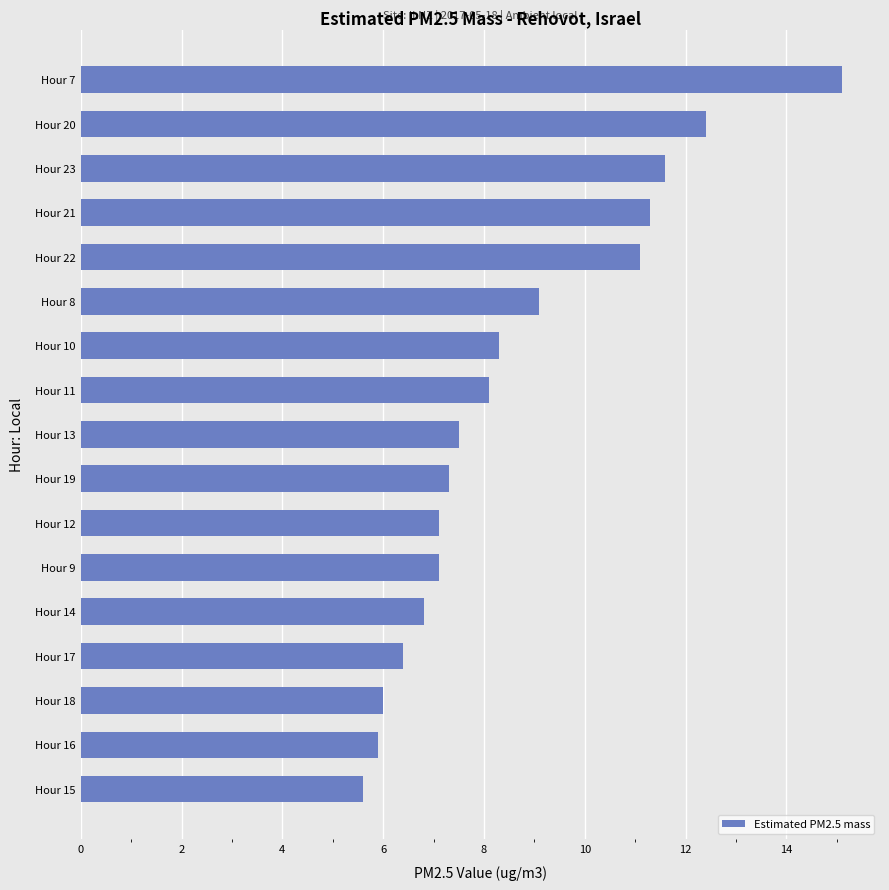

Reading bottom to top, extract all data points from this chart.

5.6	5.9	6.0	6.4	6.8	7.1	7.1	7.3	7.5	8.1	8.3	9.1	11.1	11.3	11.6	12.4	15.1